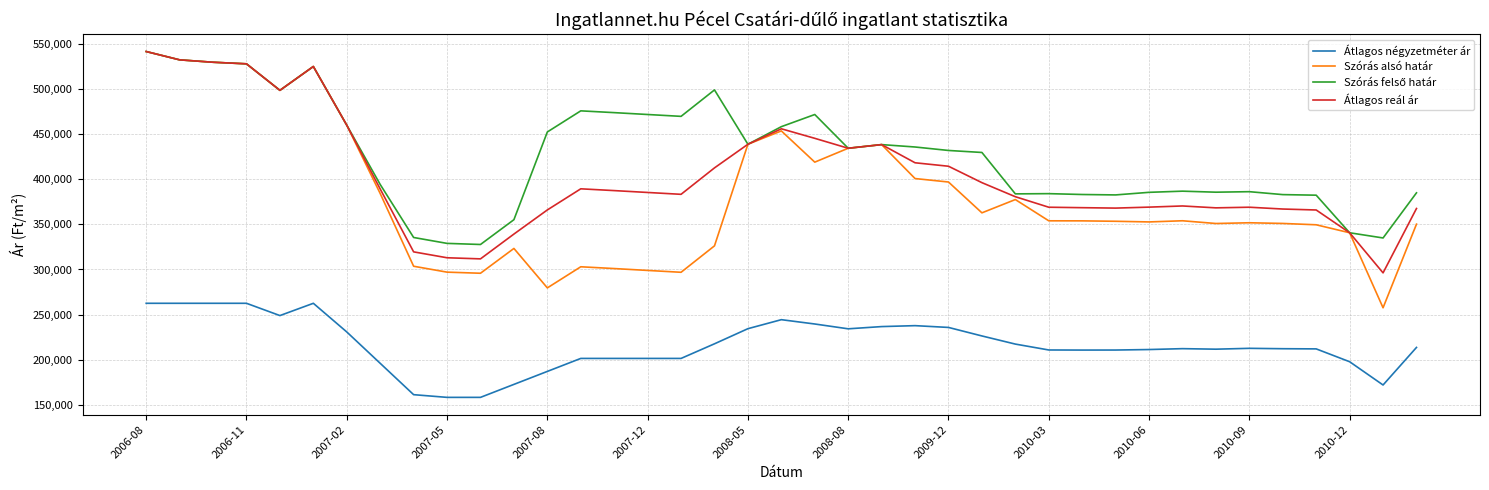

True or false: Átlagos négyzetméter ár and Szórás alsó határ intersect in this chart.

False